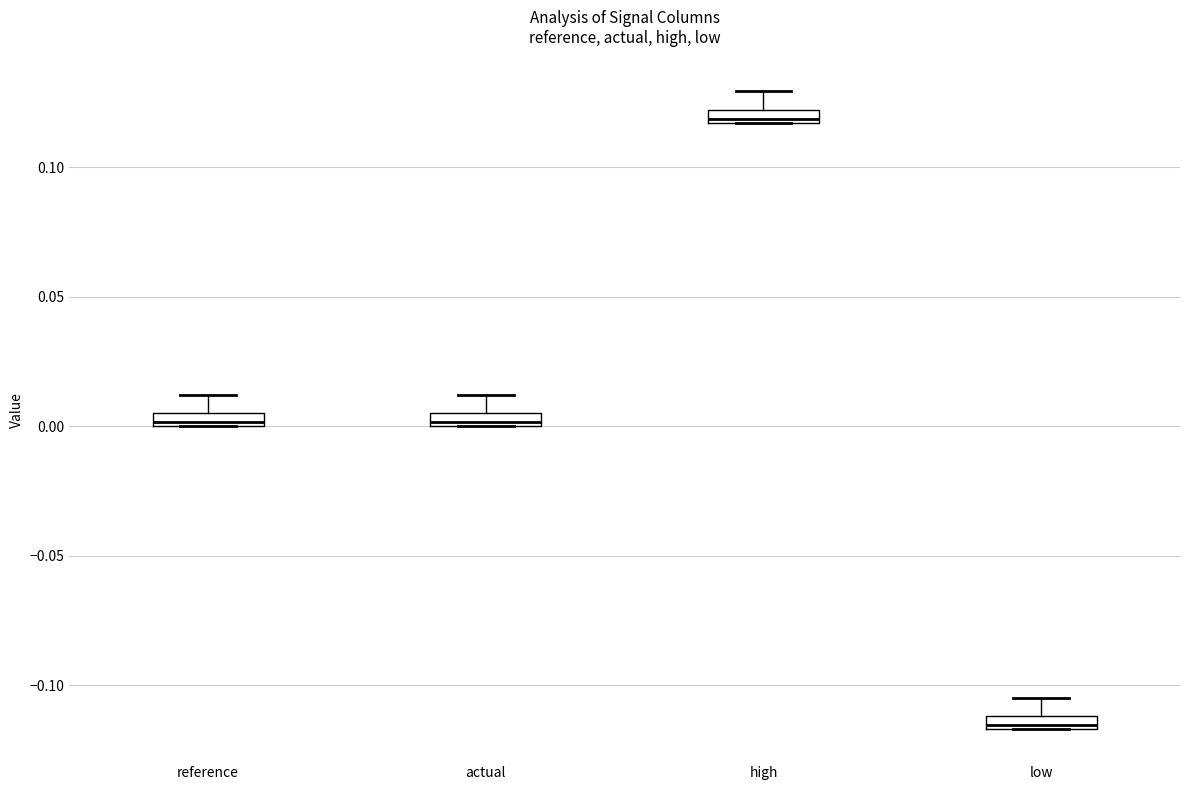

Which box has the lowest median line?

low